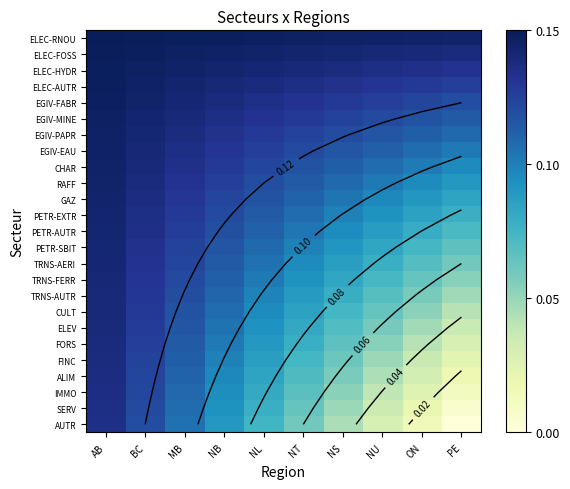

At which category is the sum across all series the highest?

AB